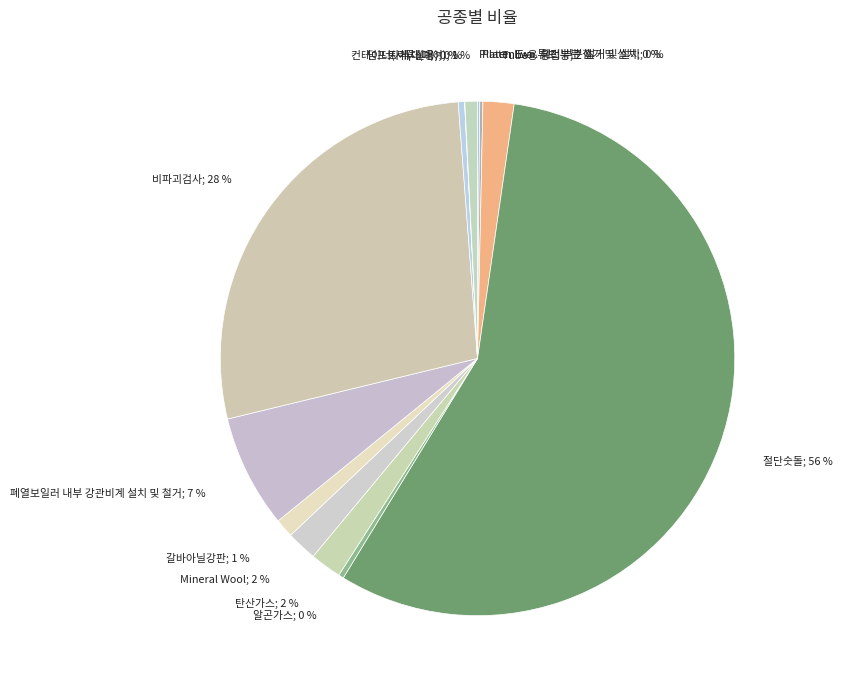

To the nearest percent, what portion does 탄산가스; 2 % represent?

2%